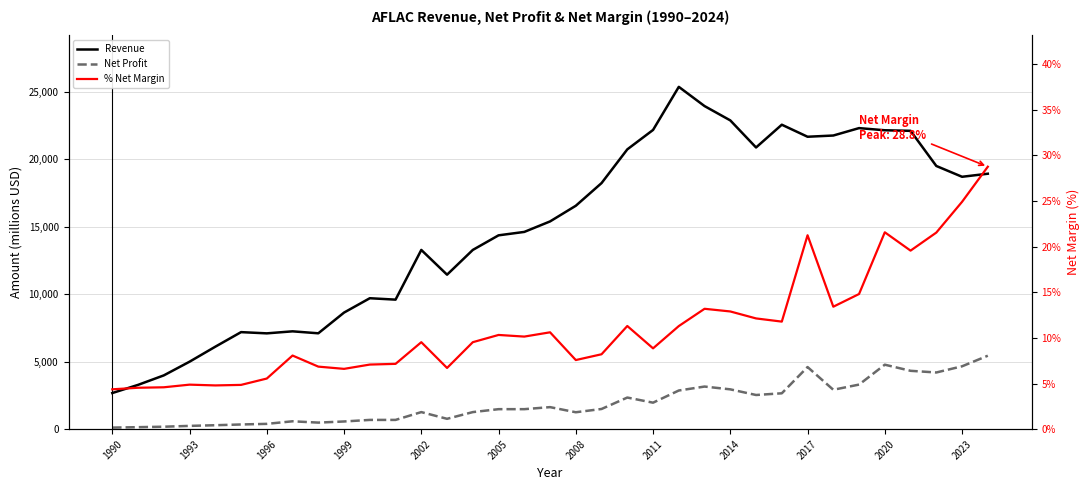

What is the sum of all Net Profit values?

68106.0